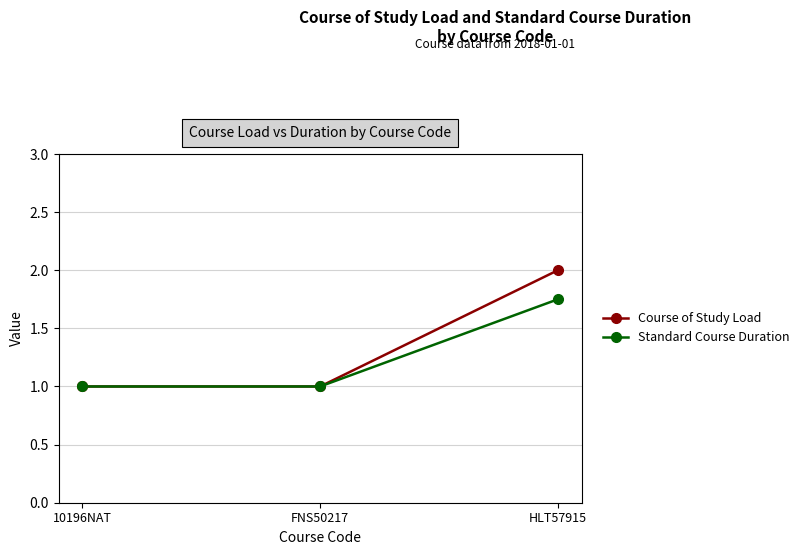

Rank the series by their average value, from lowest to highest.

Standard Course Duration, Course of Study Load